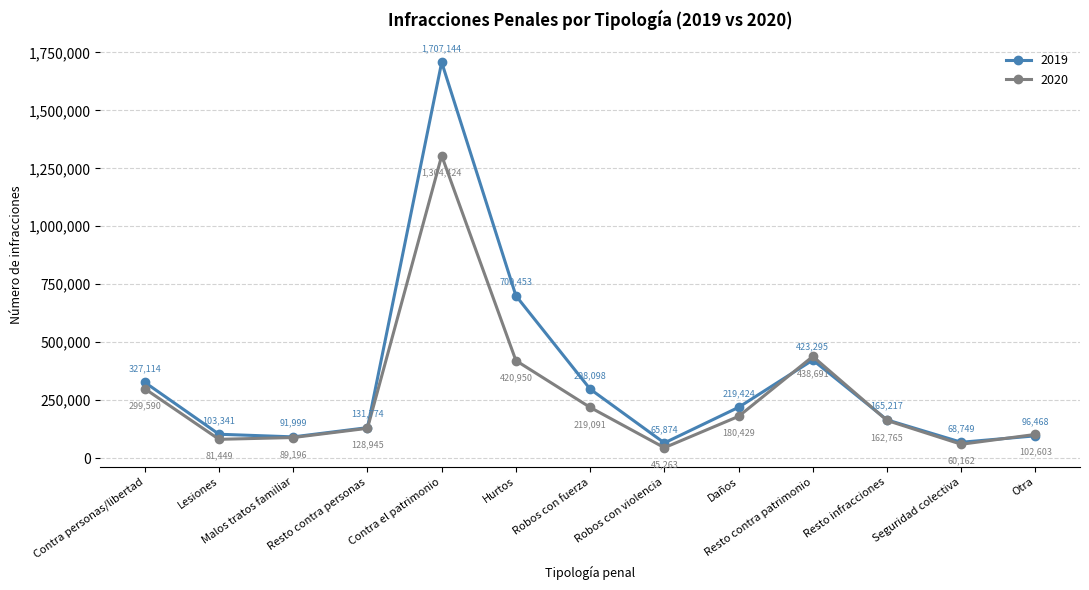

What position from the left is Hurtos?

6